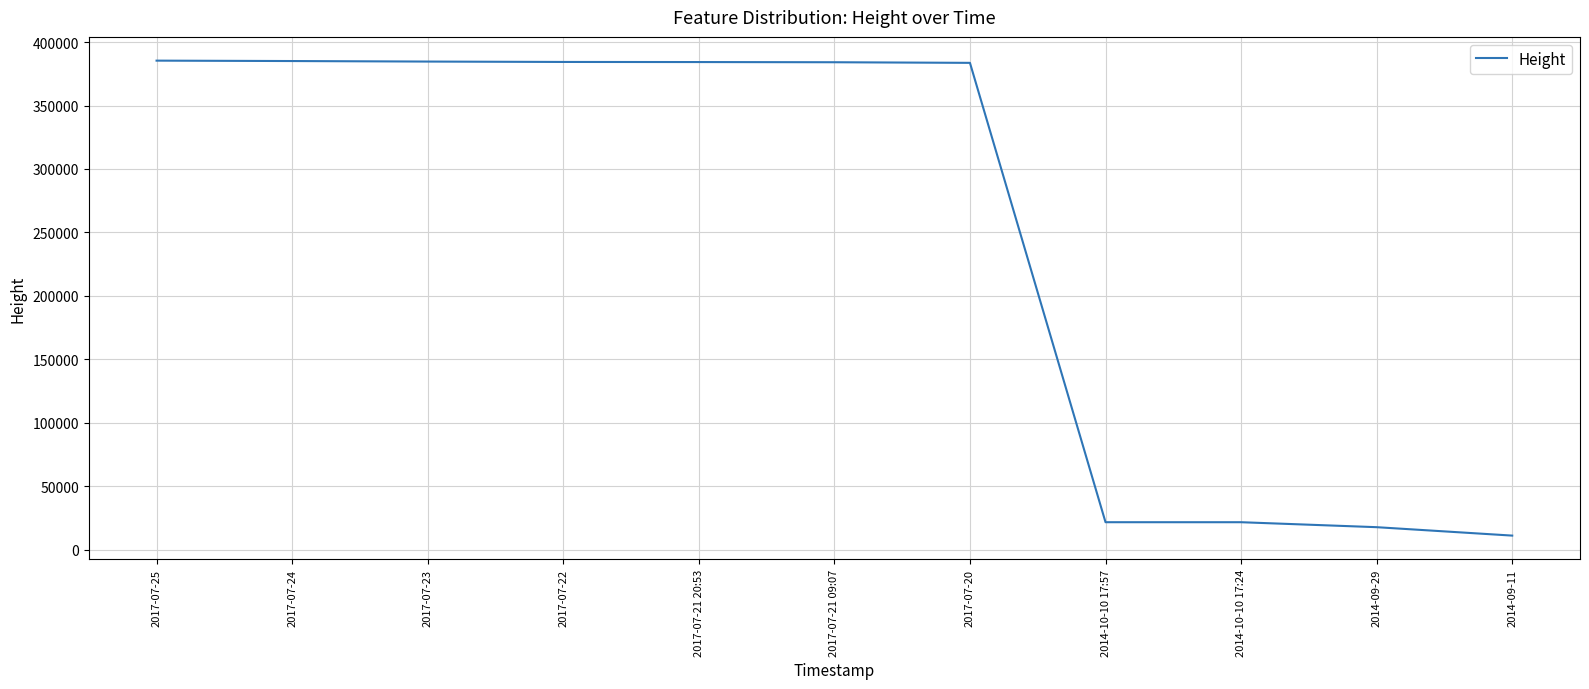

Which has a higher value, 2014-10-10 17:57 or 2017-07-22?

2017-07-22